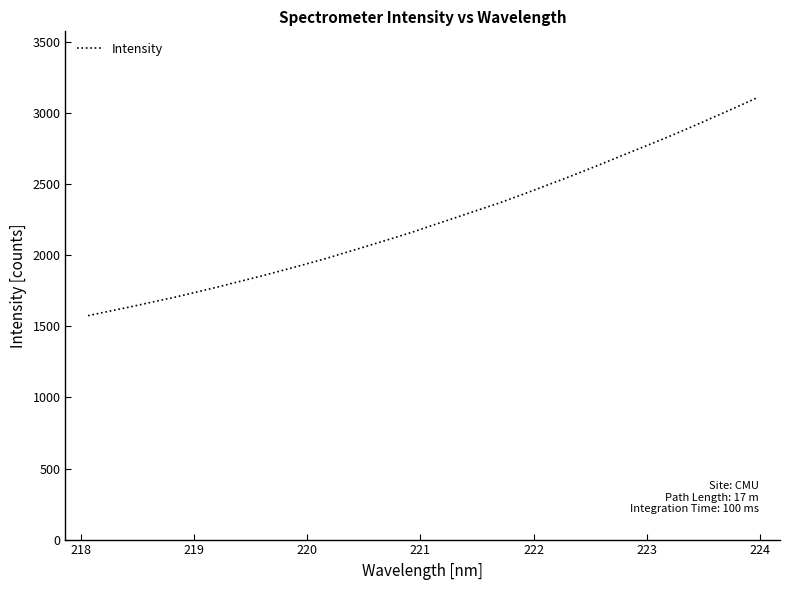

What is the difference between the maximum and minimum values?

1534.4